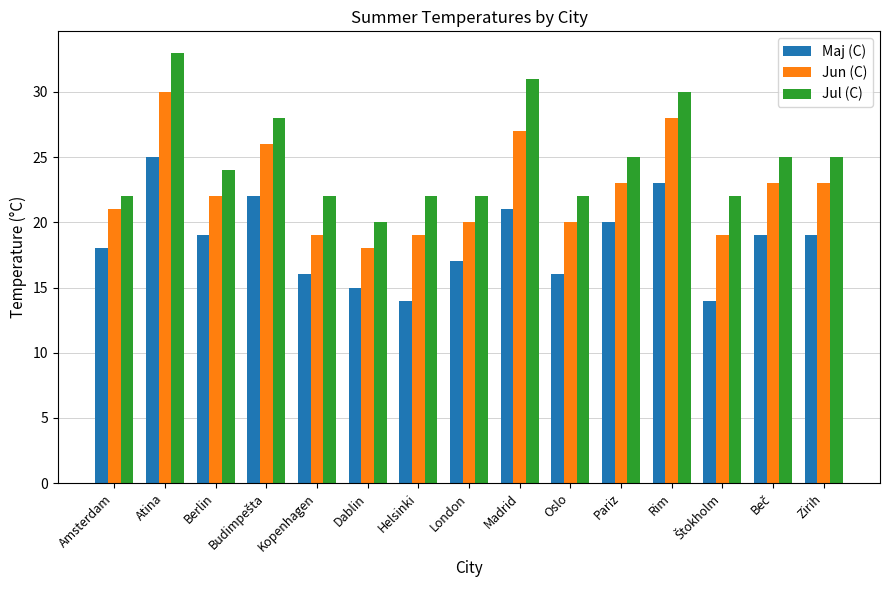

Count the Jul (C) values in the range 22 to 28.

11